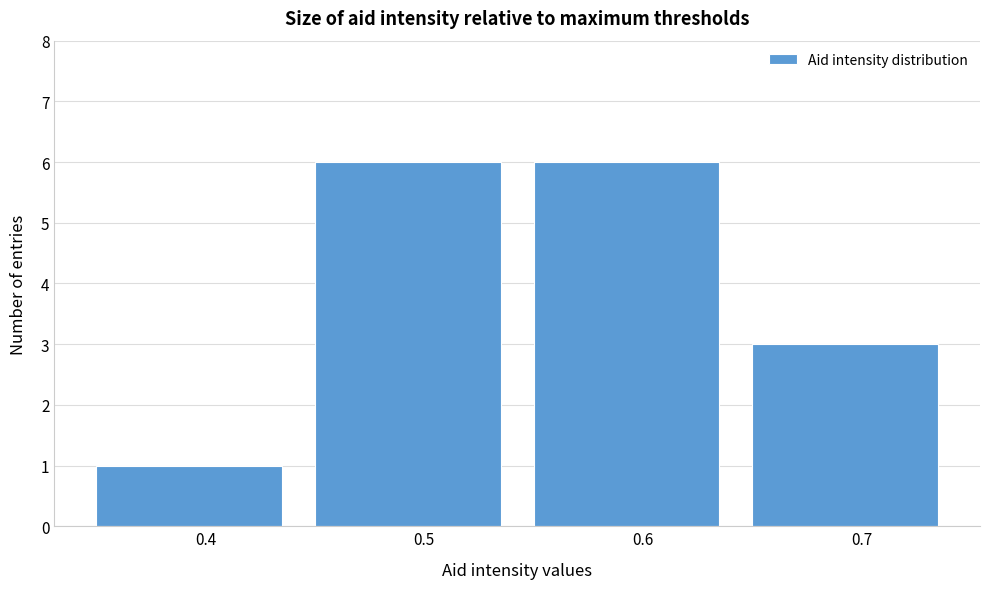

How tall is the bar that spans 0.35 to 0.45 on the x-axis? The values are not printed on the chart, so give them approximately, as read against the axis.

1